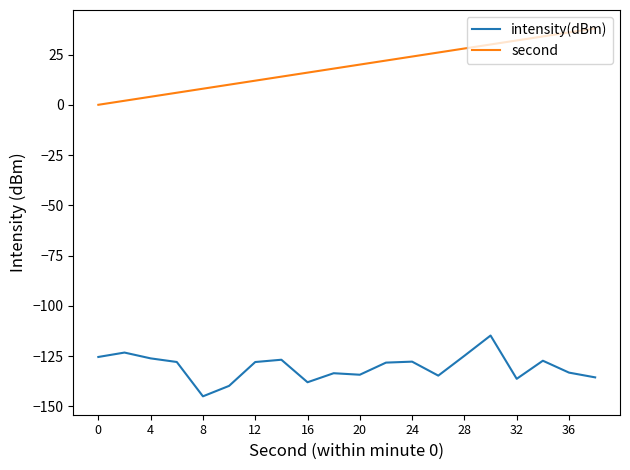

List the series in order of their peak value, lowest first.

intensity(dBm), second